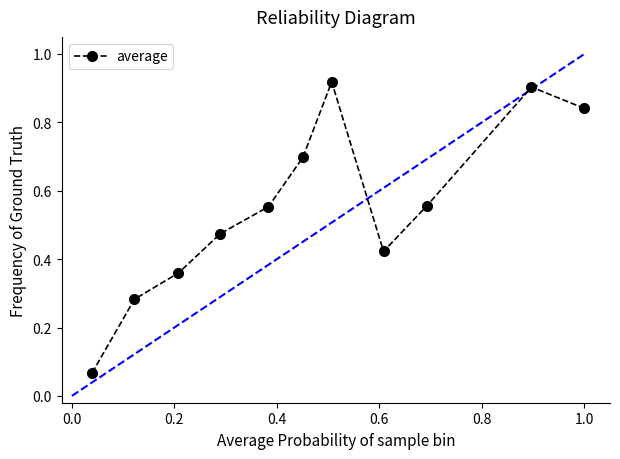

How many interior local valleys (lower than both neighbors) does the data have?

1